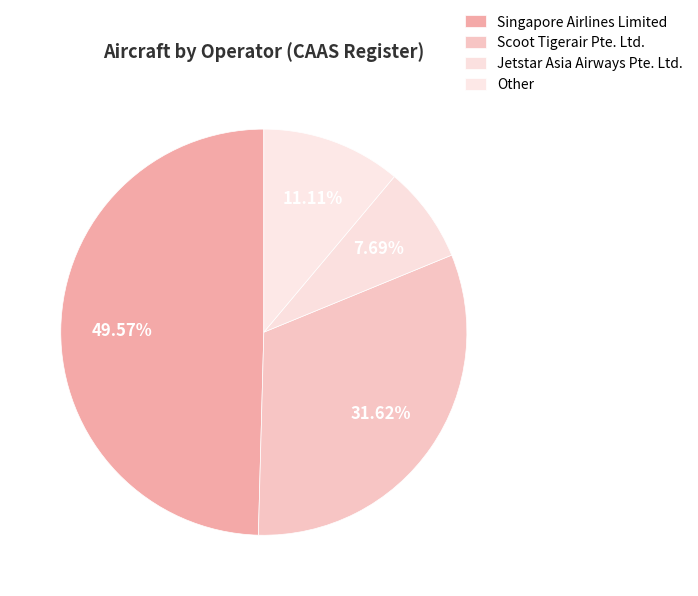

What is the largest slice in the pie chart?

Singapore Airlines Limited